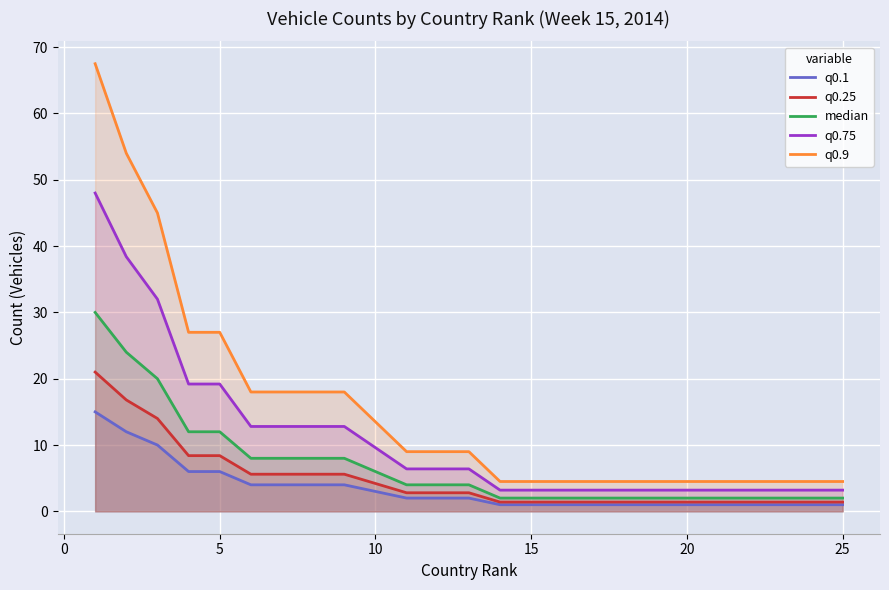

Rank the series by their maximum value, from lowest to highest.

q0.1, q0.25, median, q0.75, q0.9